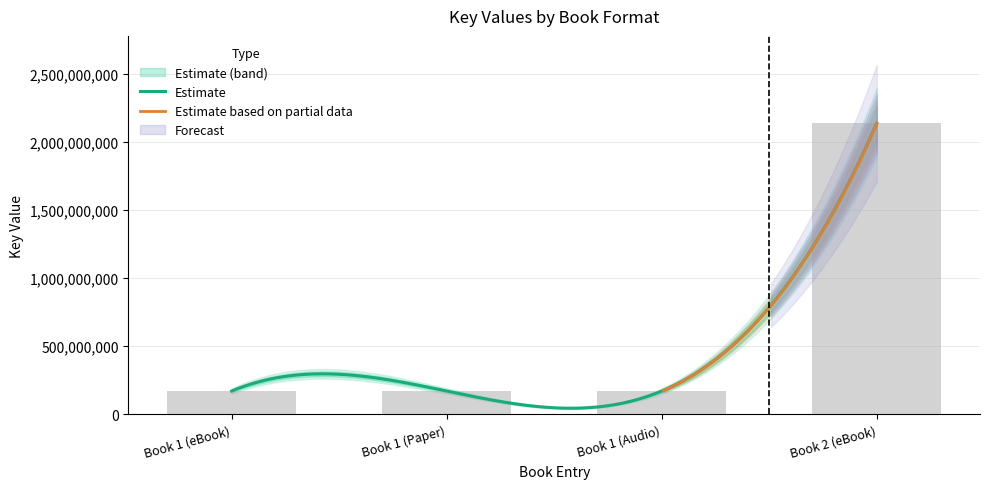

List the labels in order of value, smallest first.

Book 1 (eBook), Book 1 (Paper), Book 1 (Audio), Book 2 (eBook)